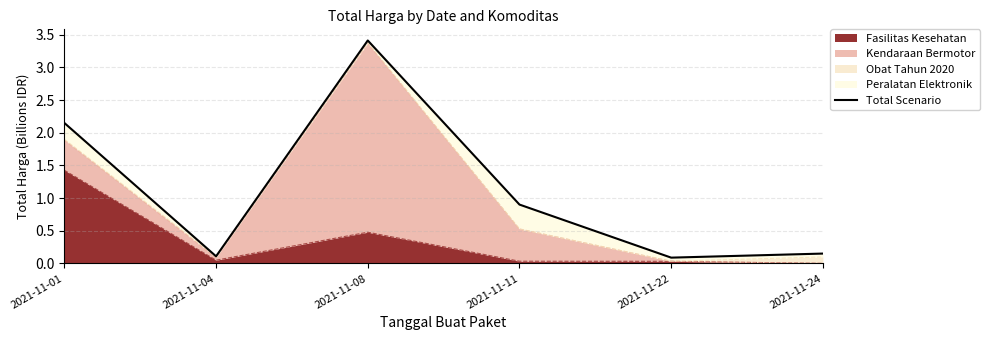

What is the value of the 5th point from the left?

0.1